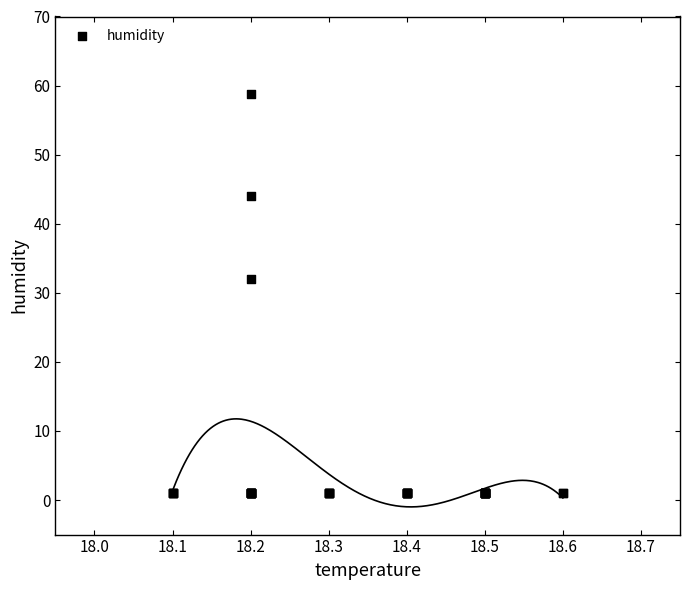

What Y value in the scatter plot is closest to 29?

32.0